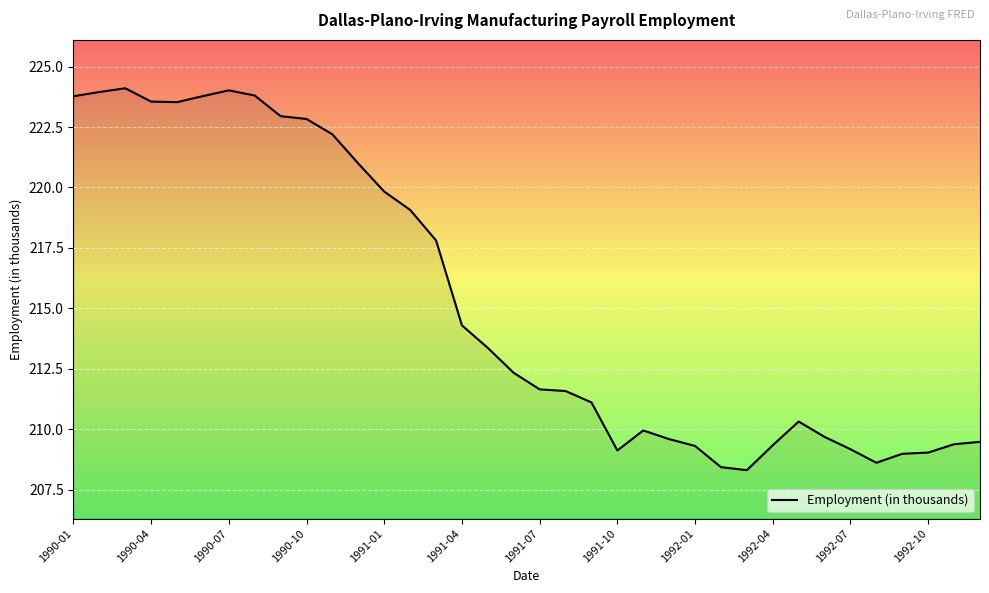

What is the smallest value displayed?

208.3